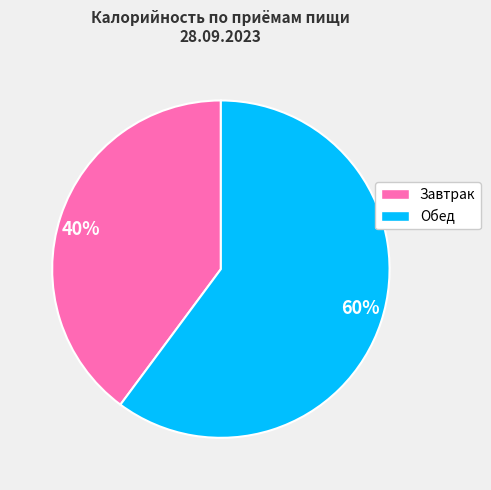

Rank the categories by value from lowest to highest.

40%, 60%